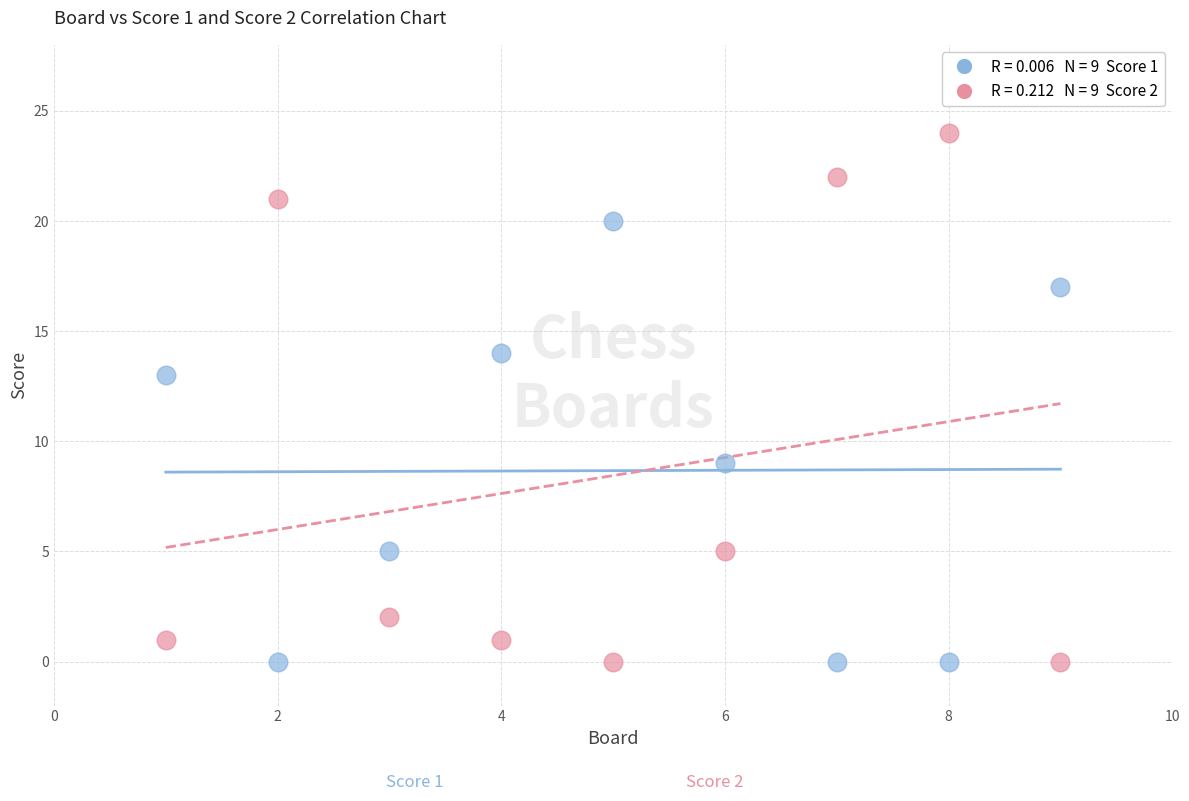

Across all data points, what is the range of X values (max minus min)?

8